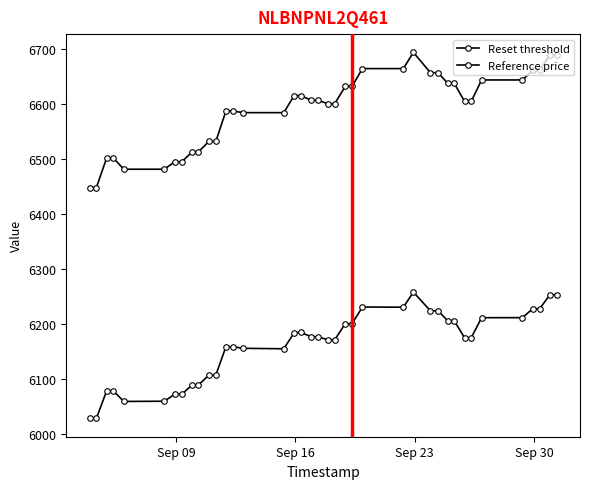

How many data points in Reference price are less than 6604?

18